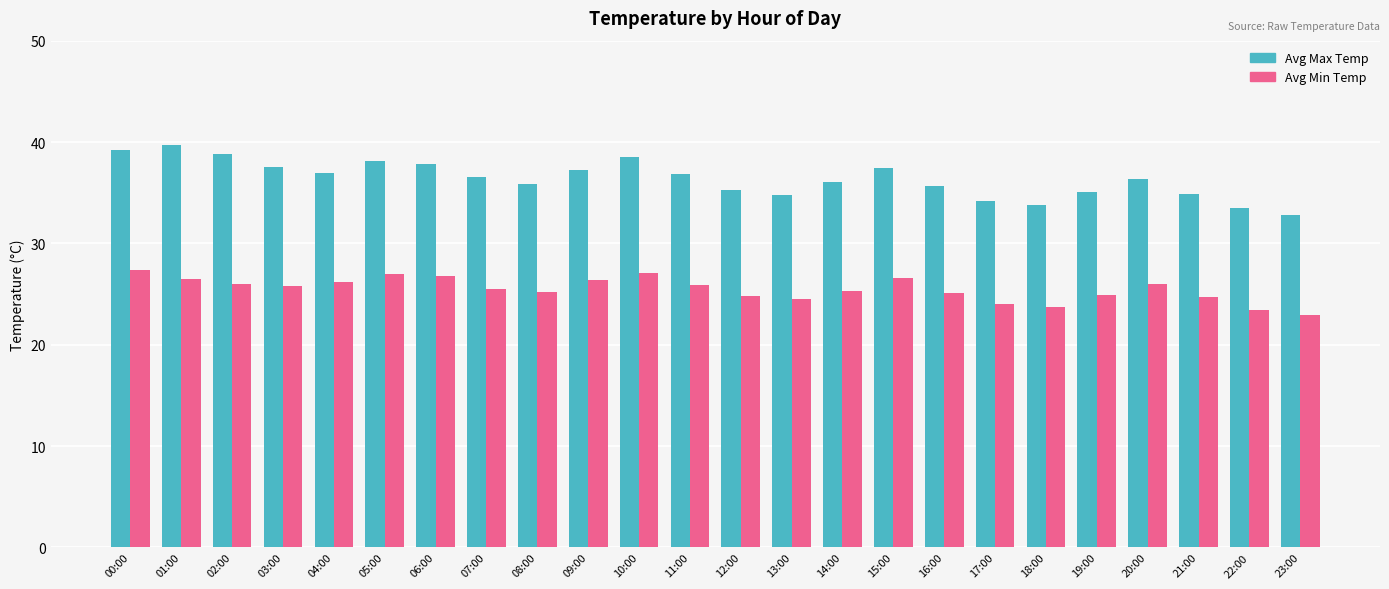

What value does the Avg Min Temp series have at 12:00?

24.8